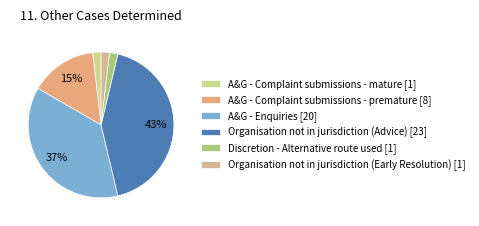

What percentage is the Organisation not in jurisdiction (Early Resolution) slice, to the nearest percent?

2%